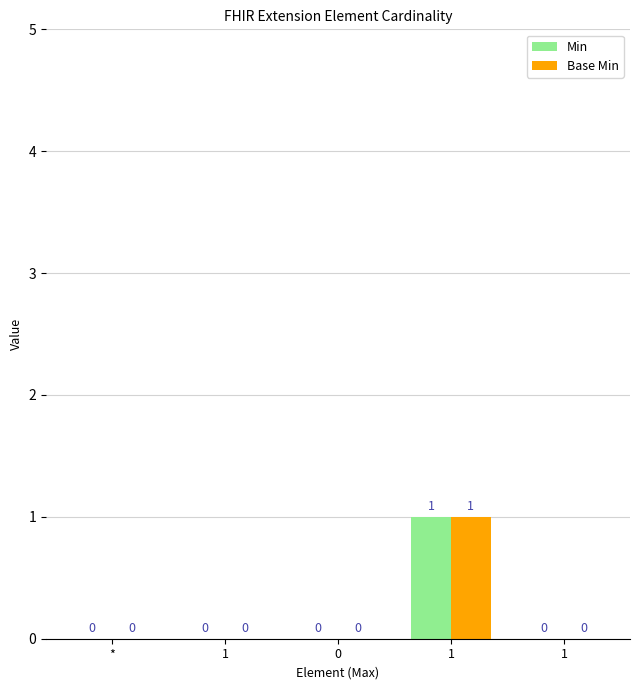

How many groups of bars are there?

5